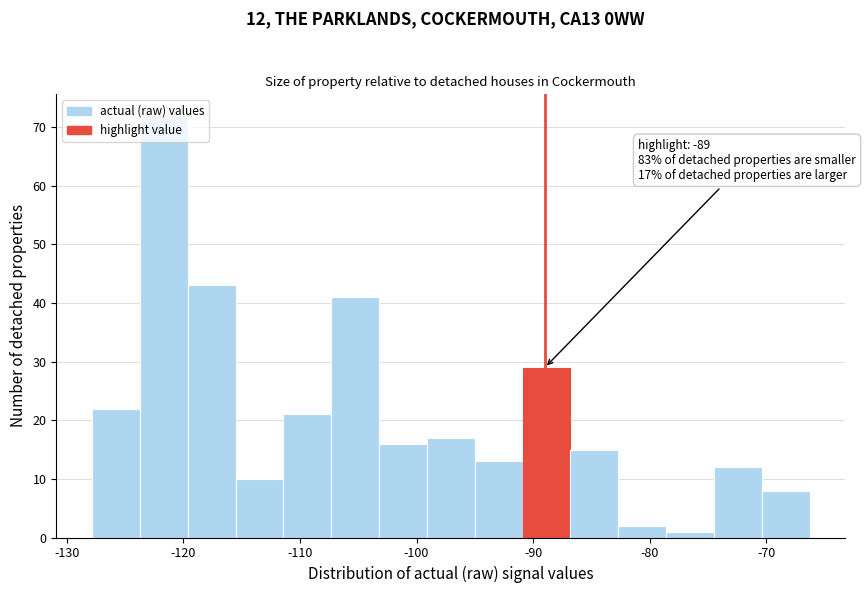

Over which range of the x-axis is the bar tallest?

-124 to -120